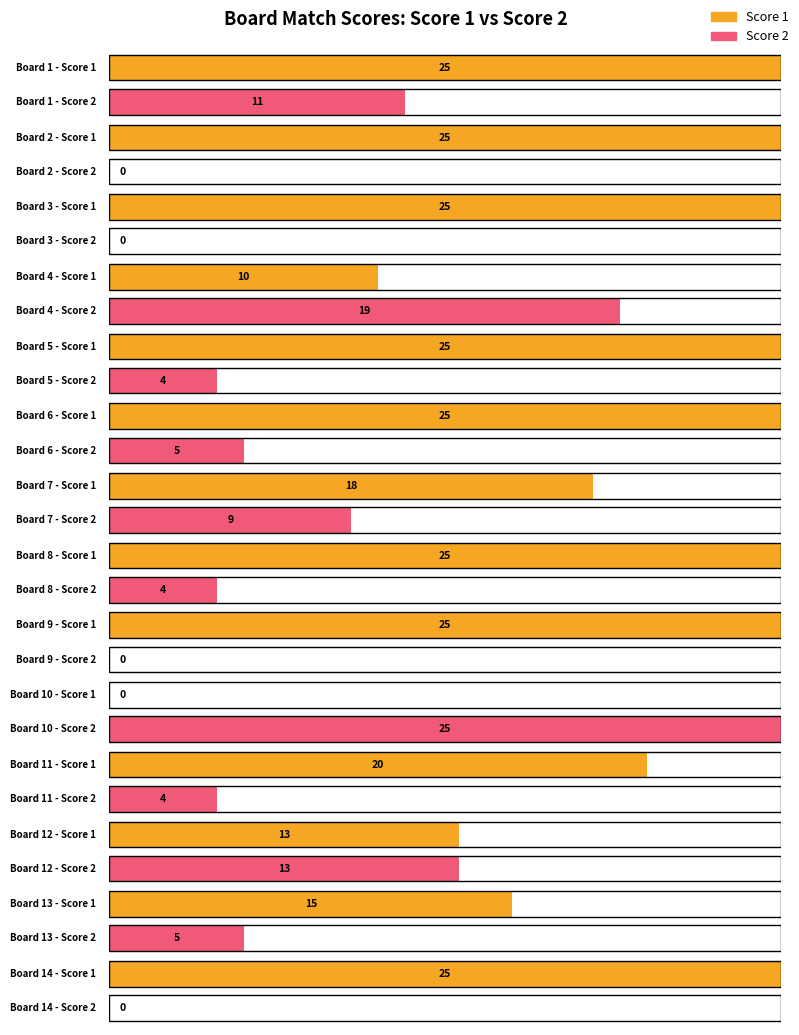

What is the highest value of the Score 2 series?

25